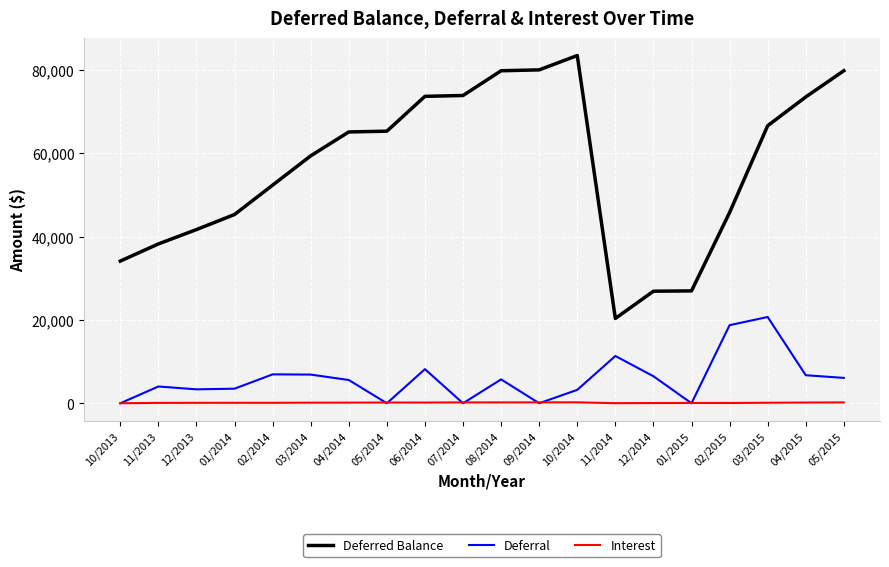

What is the sum of the Deferral values at 05/2015 and 10/2013?

6090.9